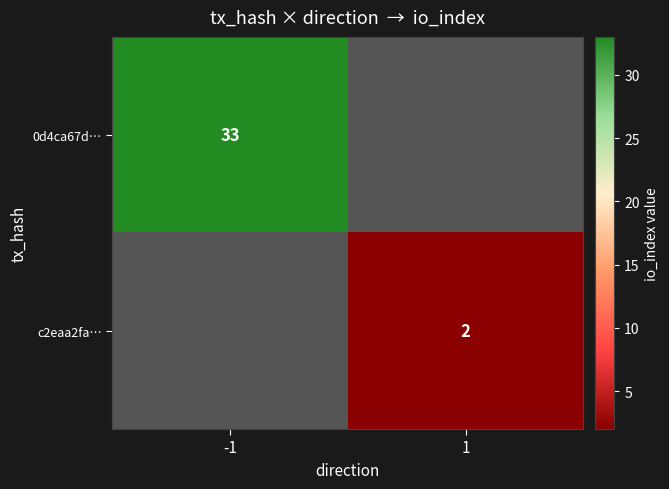

True or false: 0d4ca67d… has a value of 33 at -1.

True